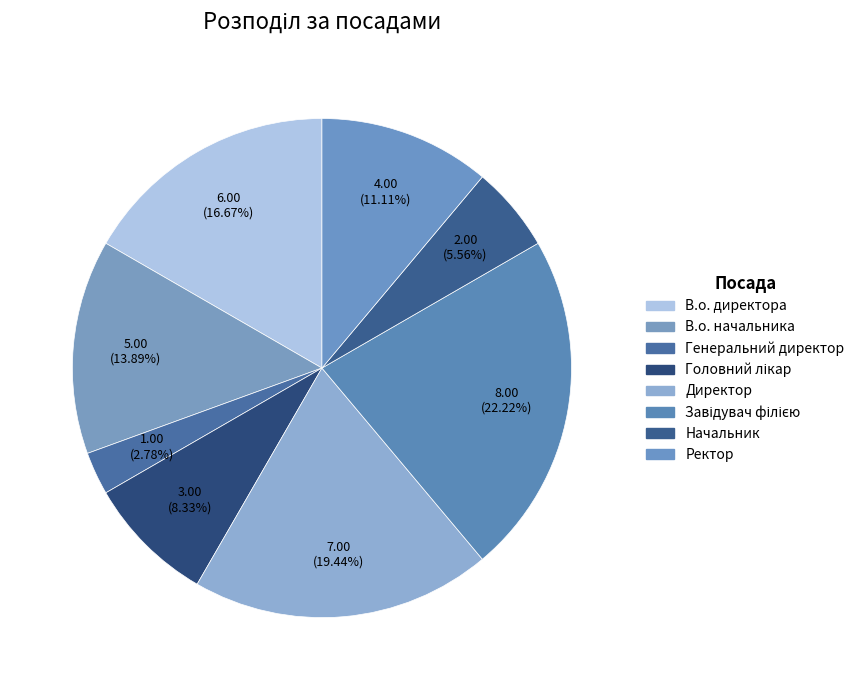

Rank the categories by value from lowest to highest.

Генеральний директор, Начальник, Головний лікар, Ректор, В.о. начальника, В.о. директора, Директор, Завідувач філією